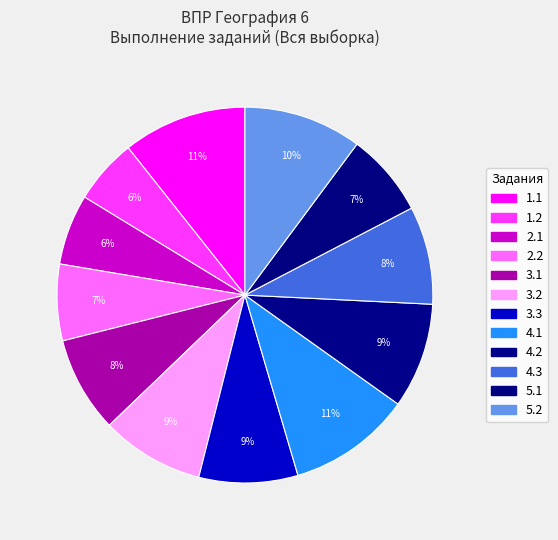

To the nearest percent, what is the combined percentage of 4.2 and 2.1?

15%